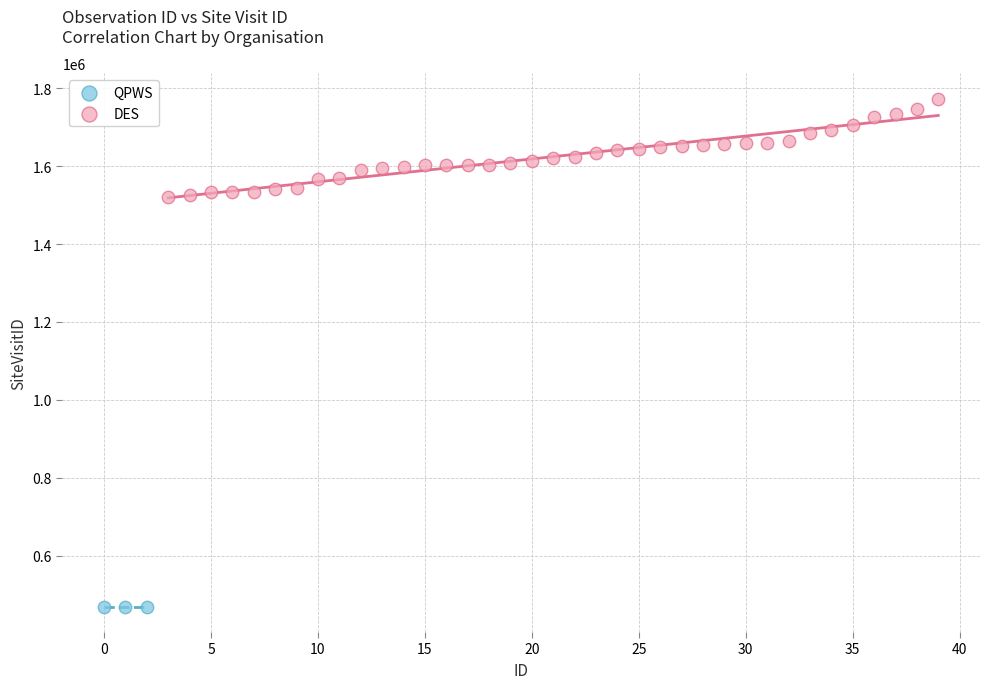

Which series reaches the maximum Y coordinate?

DES